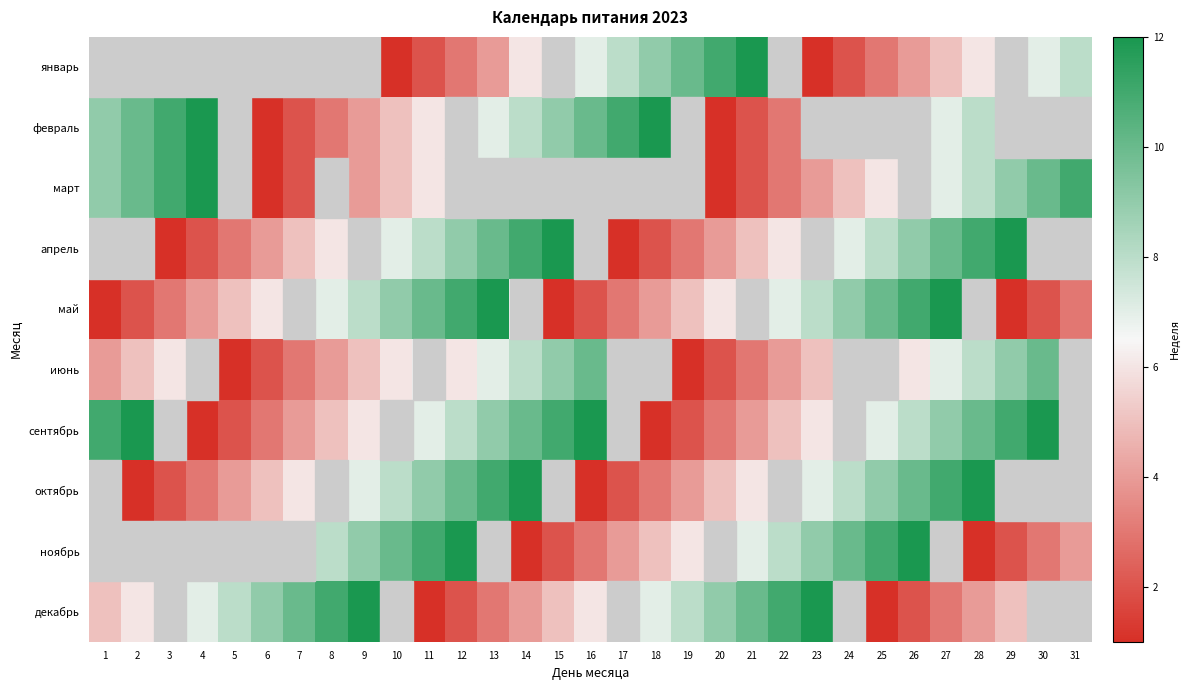

Is the value of март at 30 greater than the value of декабрь at 7?

No